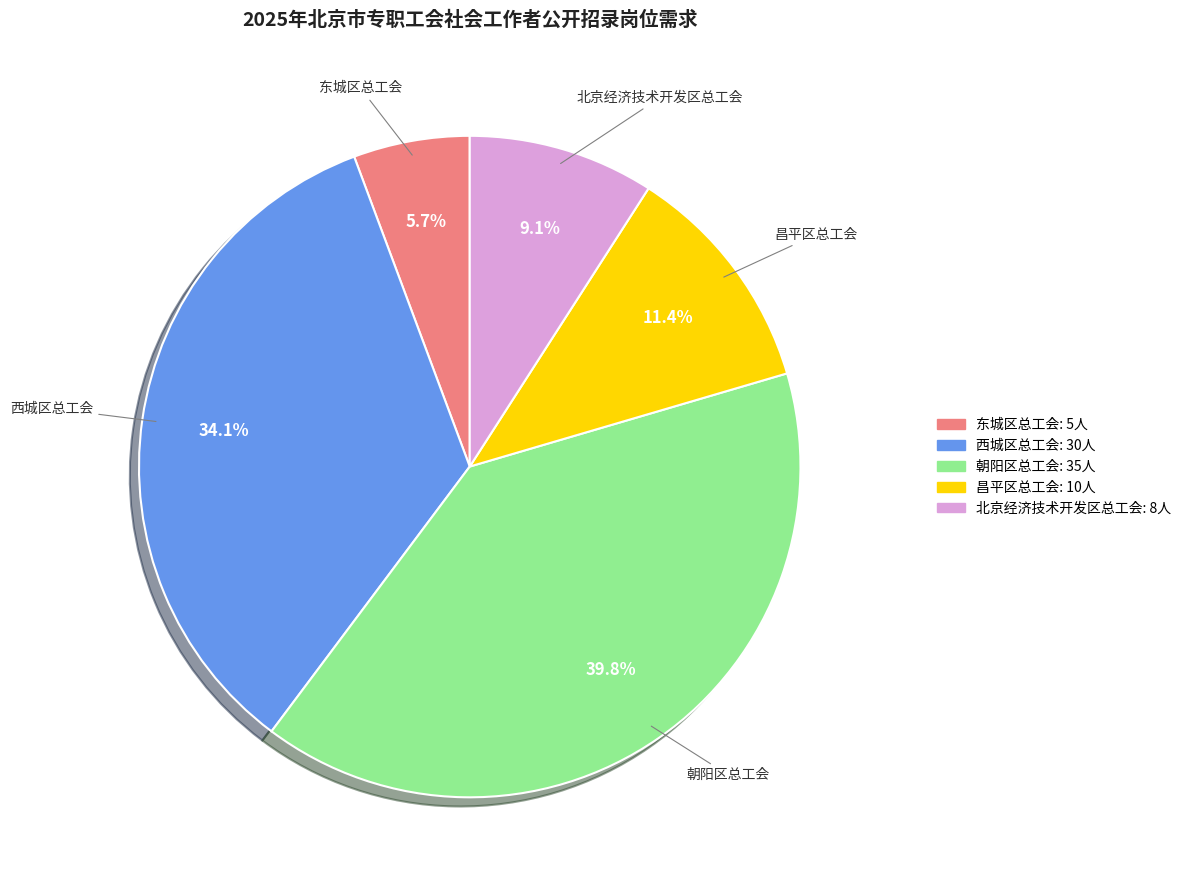

Which has a higher value, 朝阳区总工会 or 东城区总工会?

朝阳区总工会